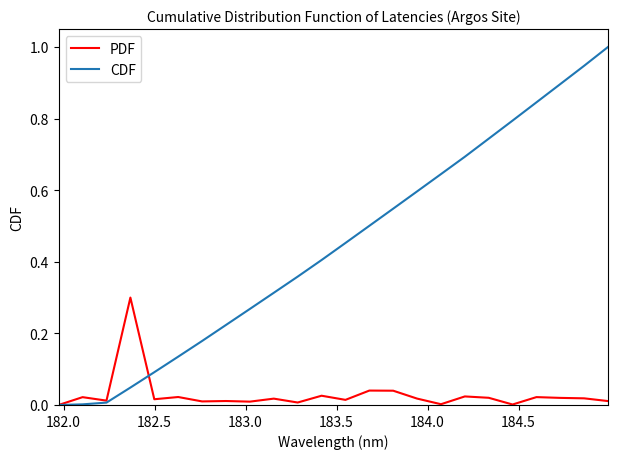

Rank the series by their maximum value, from lowest to highest.

PDF, CDF